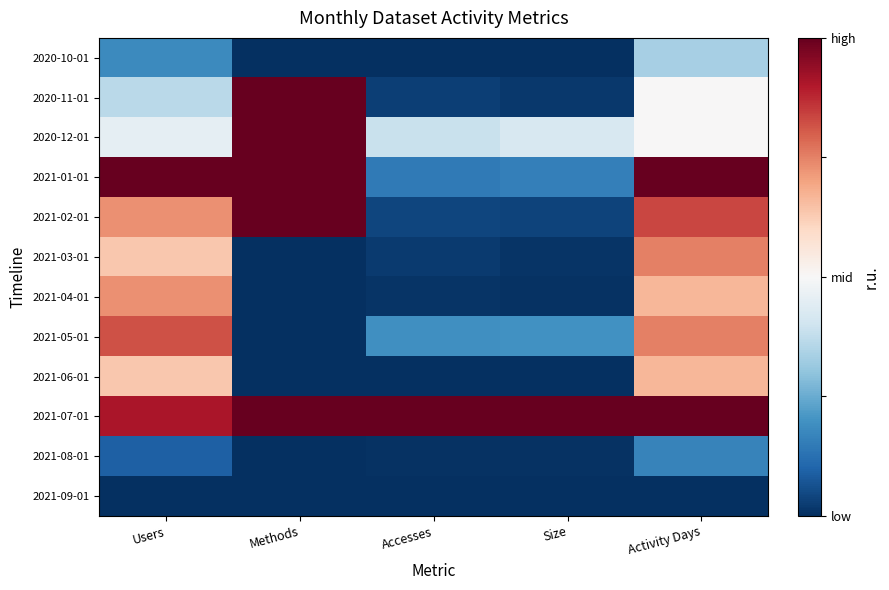

At how many categories does at least one series exceed 0?

5